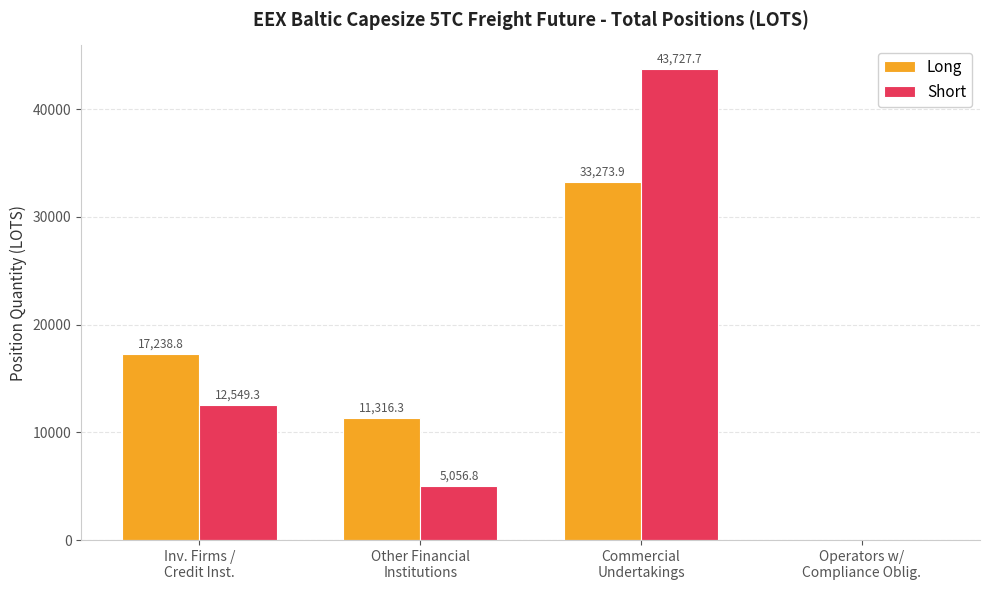

Which series has the largest total across all categories?

Long